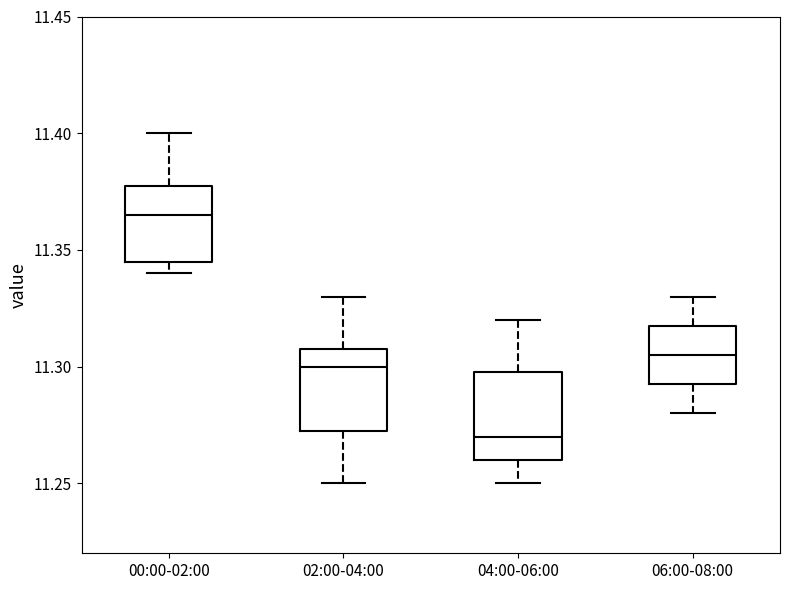

Which box's median line is the lowest?

04:00-06:00